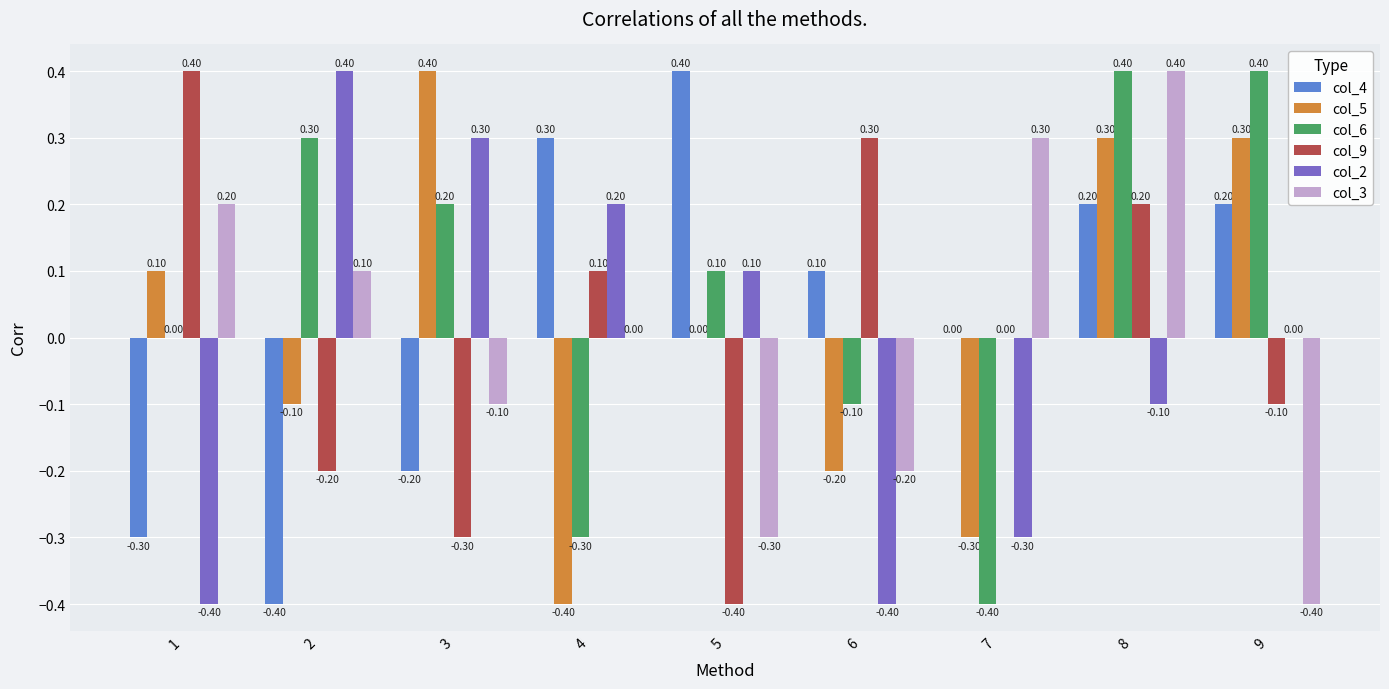

The value of col_6 at 2 is 0.2. True or false?

False